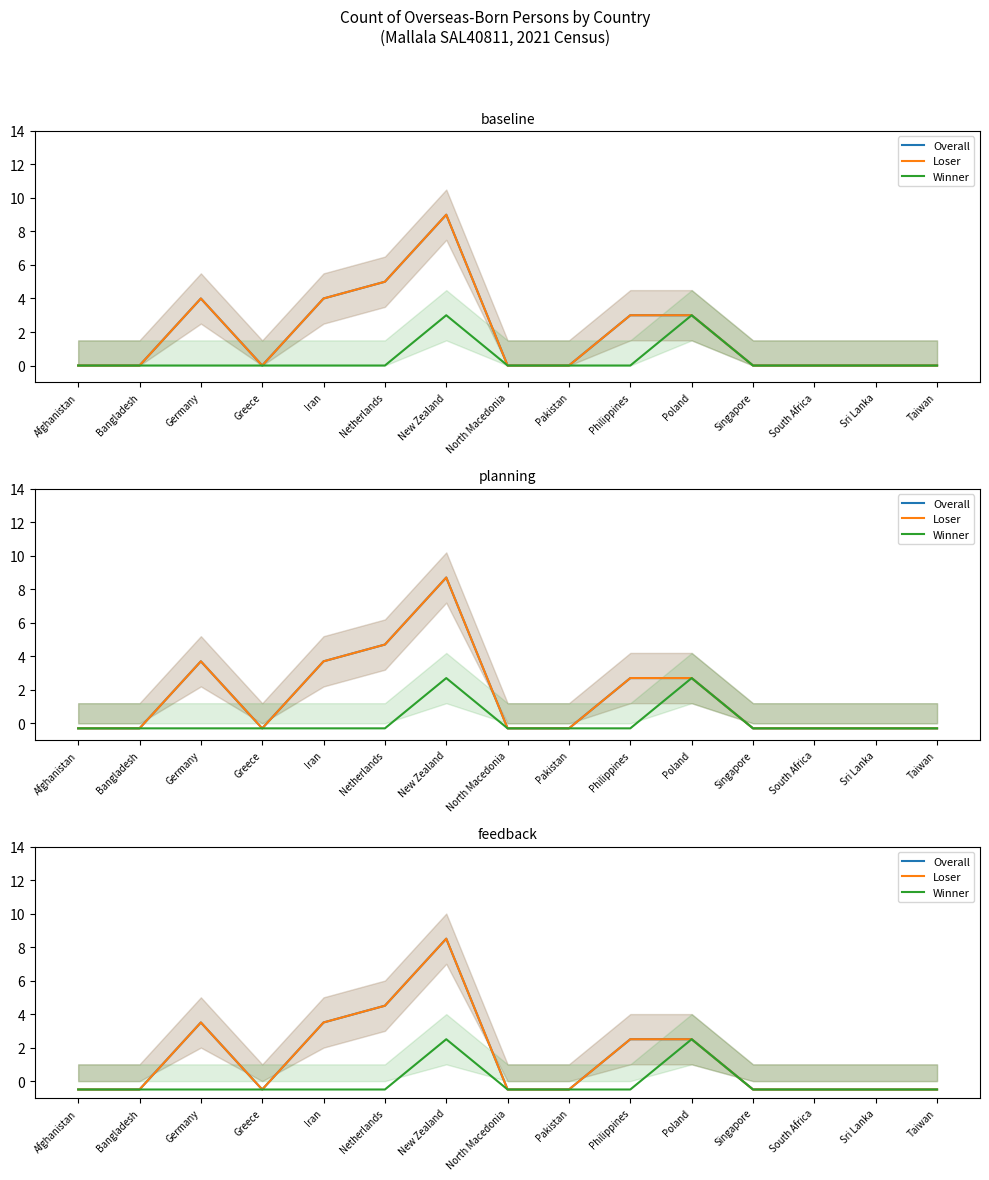

Is this an area chart (filled region under the line)?

No